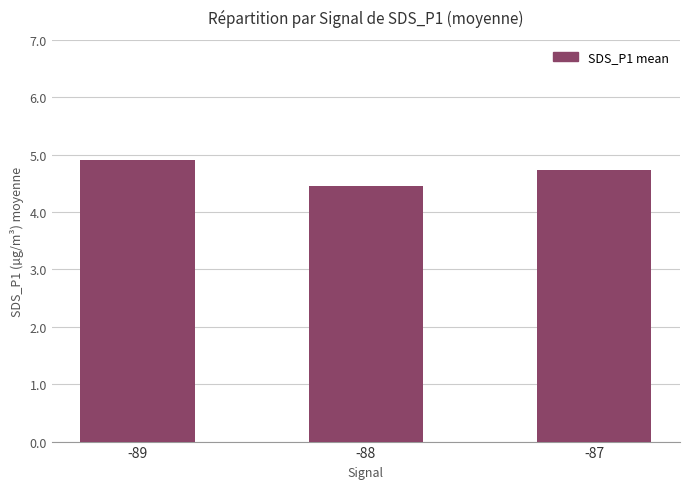

What is the approximate value at -87?

4.7